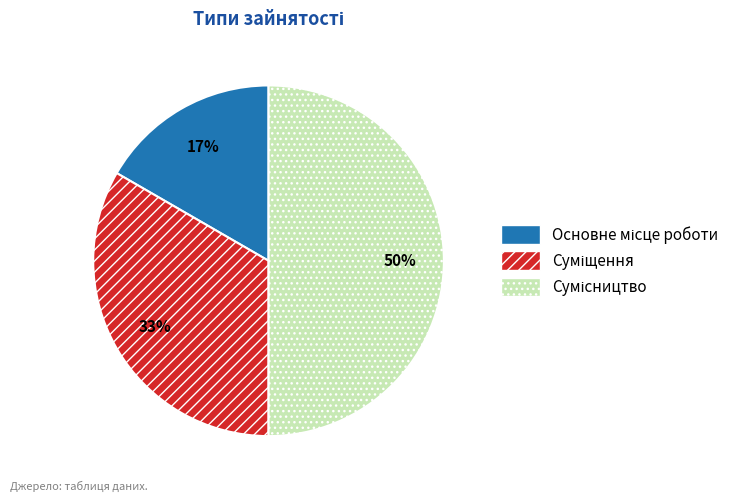

To the nearest percent, what is the average slice percentage?

33%